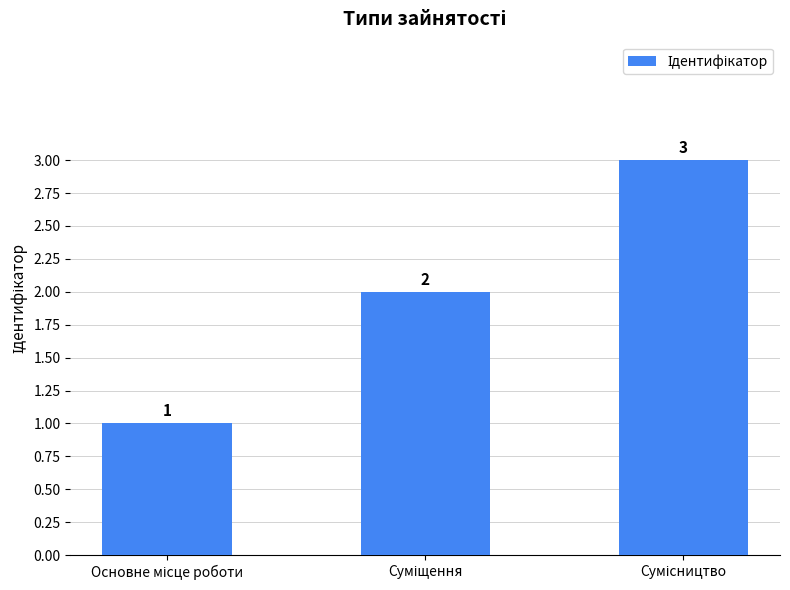

What is the sum of all values?

6